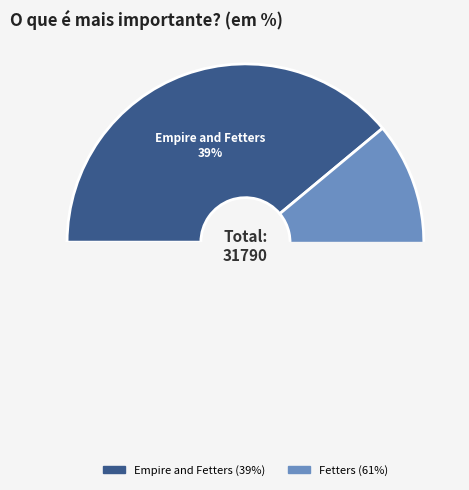

Between Fetters and Empire and Fetters, which is larger?

Fetters